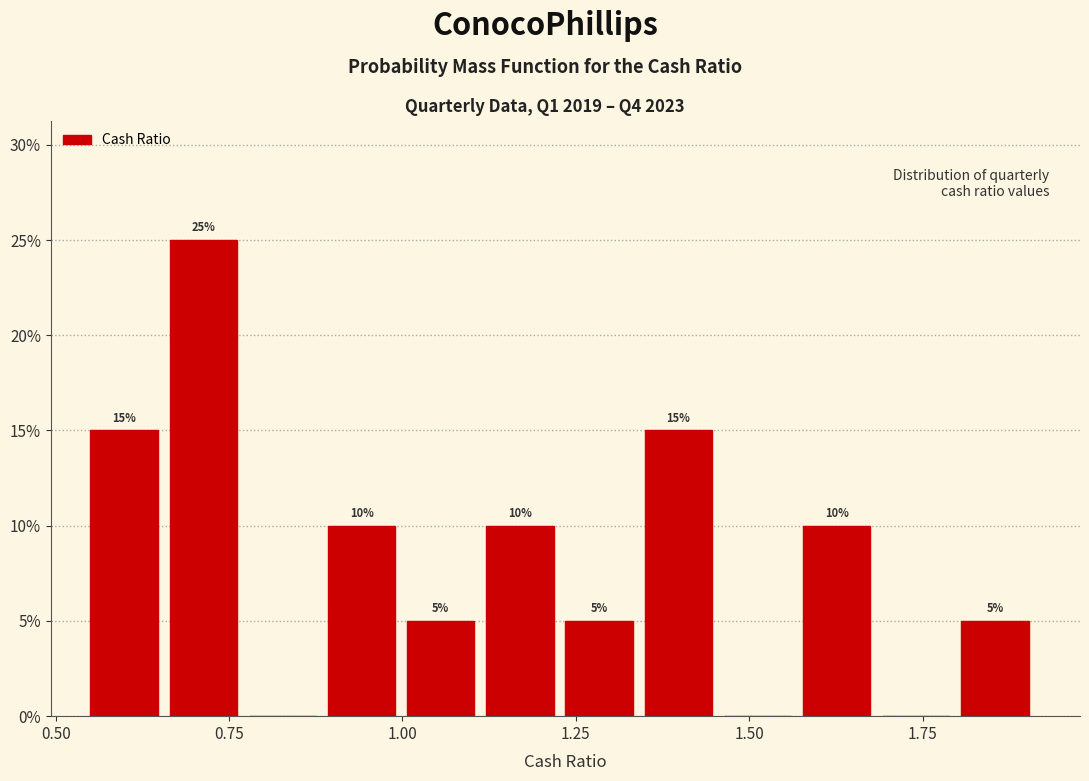

Around what value on the x-axis is the tallest bar? Give the approximate position of its centre, as read against the axis.

0.70